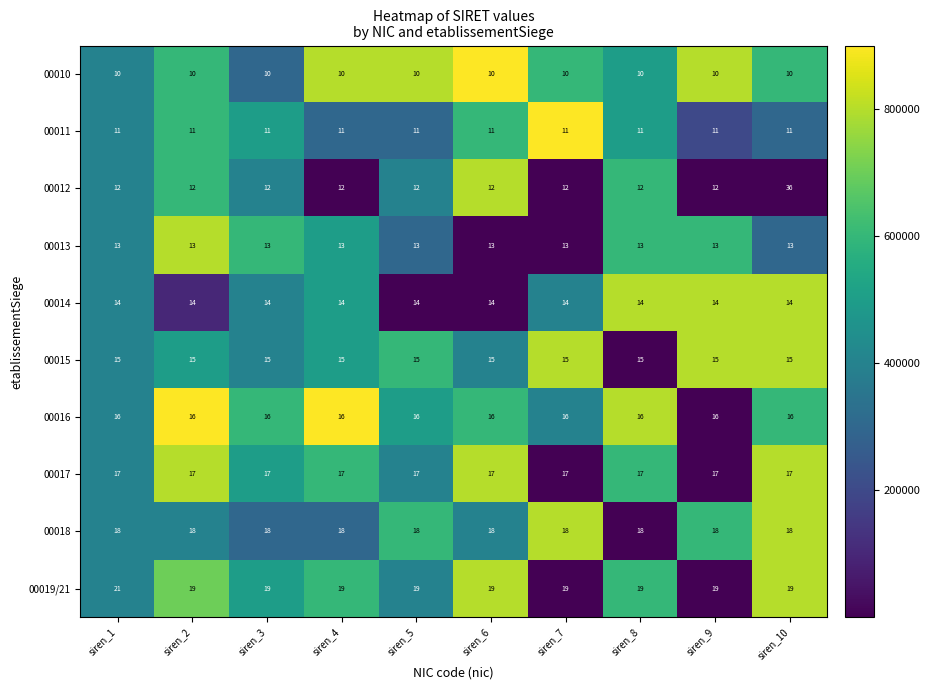

The value of 00016 at siren_4 is 21. True or false?

False